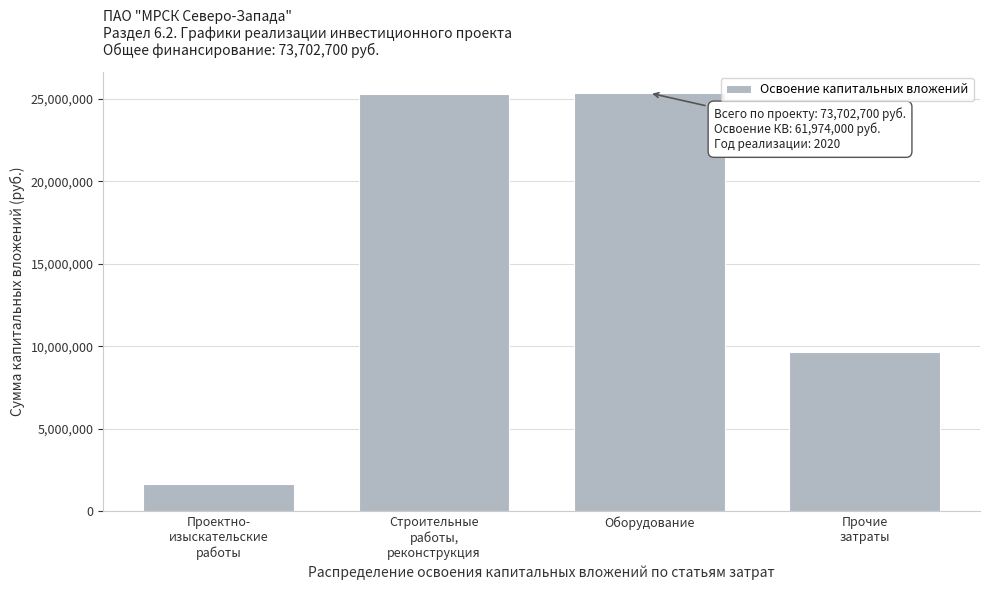

What is the value of the 3rd bar from the left?

25360000